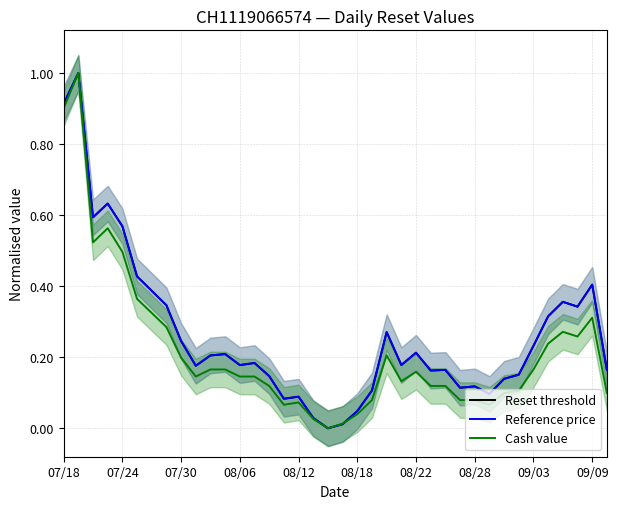

True or false: Reference price has a value of 0.1 at 10.

False